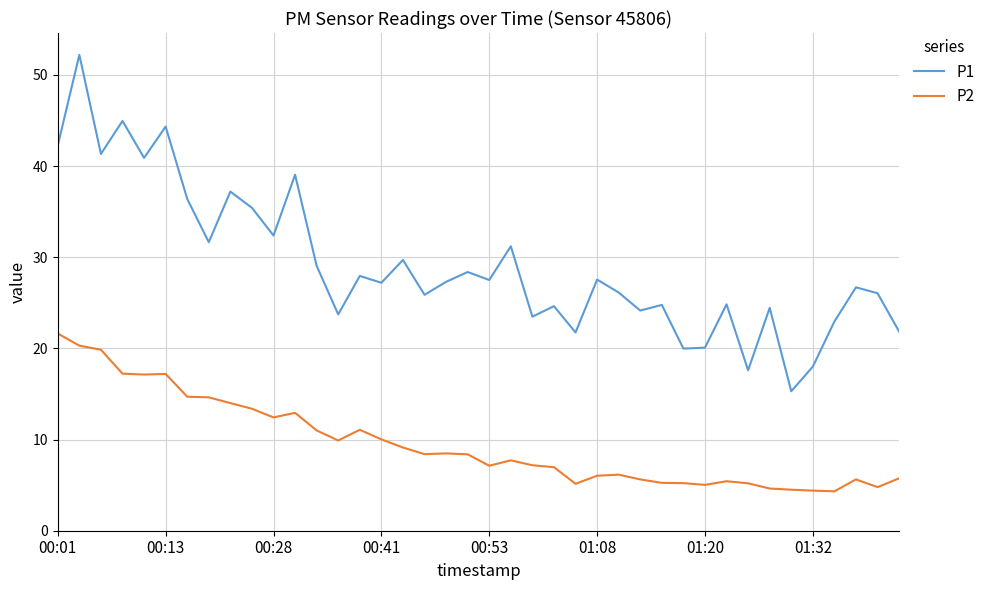

In P2, how many points are higher than both neighbors (excluding endpoints)?

8